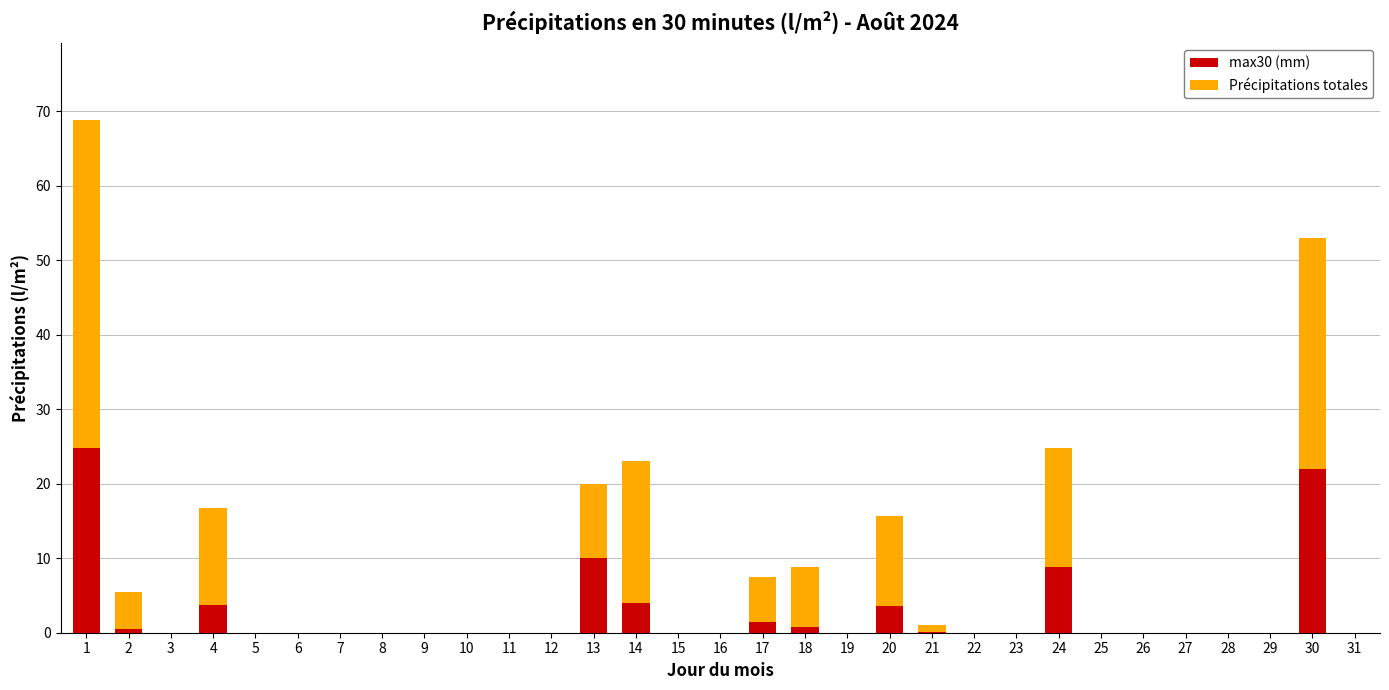

What is the highest value of the max30 (mm) series?

24.8